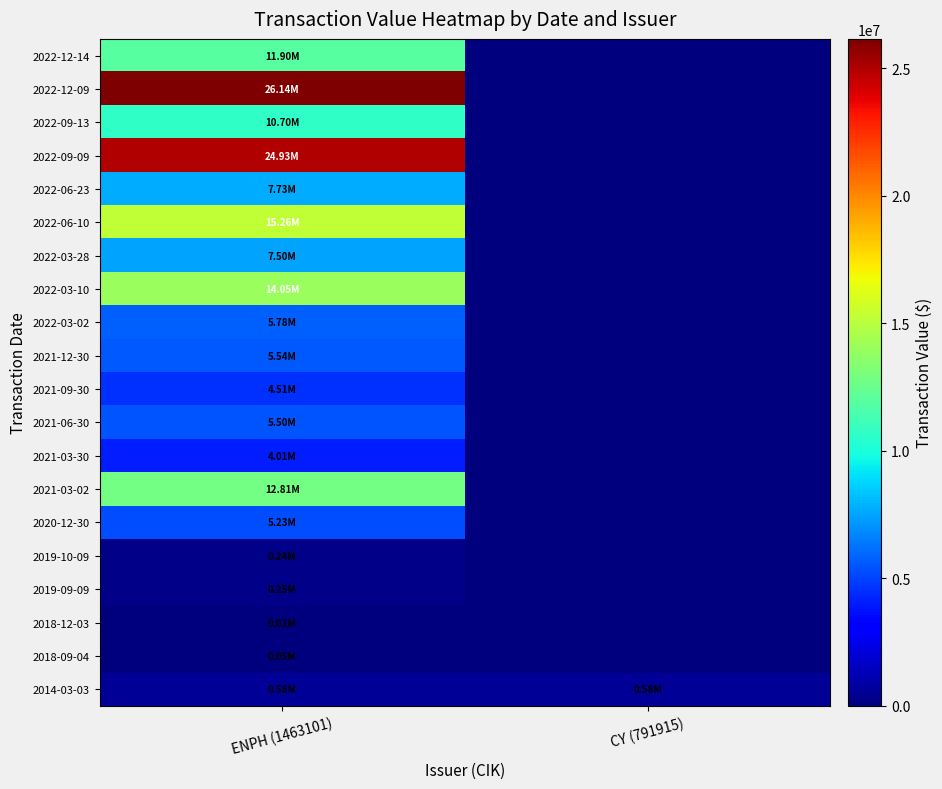

What is the total value across all series at ENPH (1463101)?

162732838